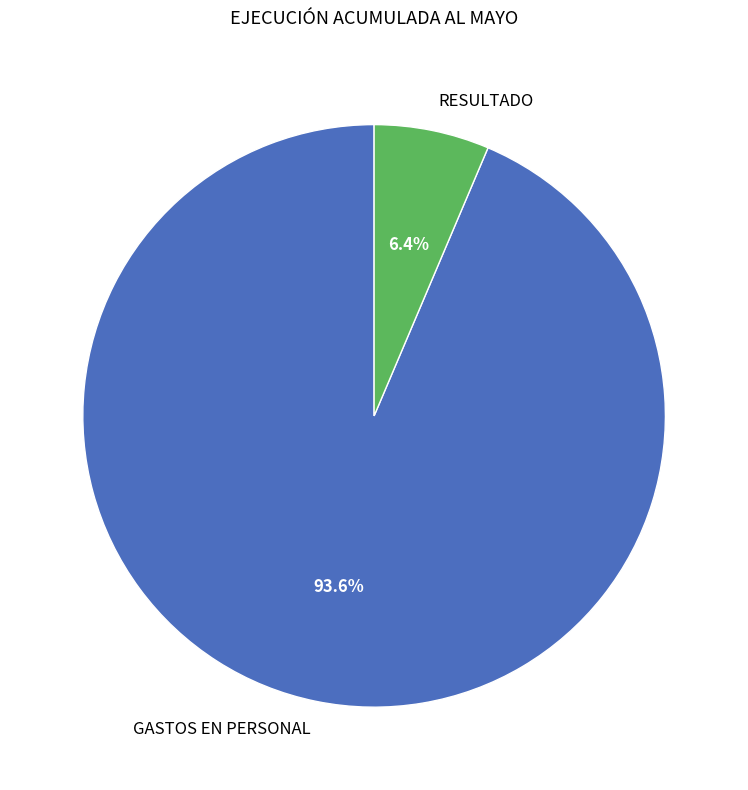

Rank the categories by value from highest to lowest.

GASTOS EN PERSONAL, RESULTADO